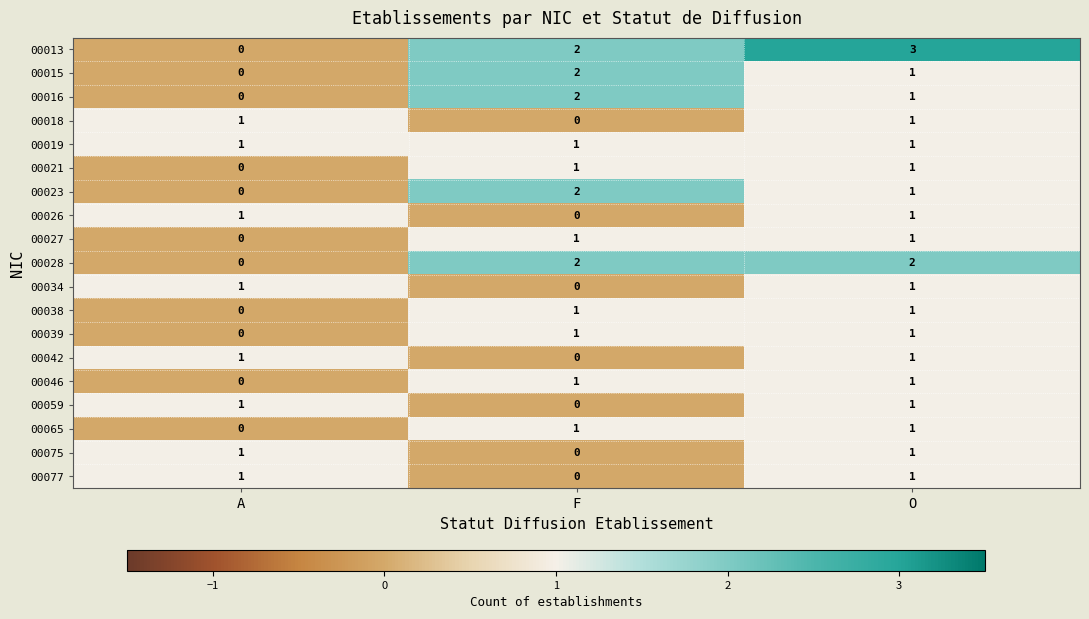

Count the number of data series in this chart.

19